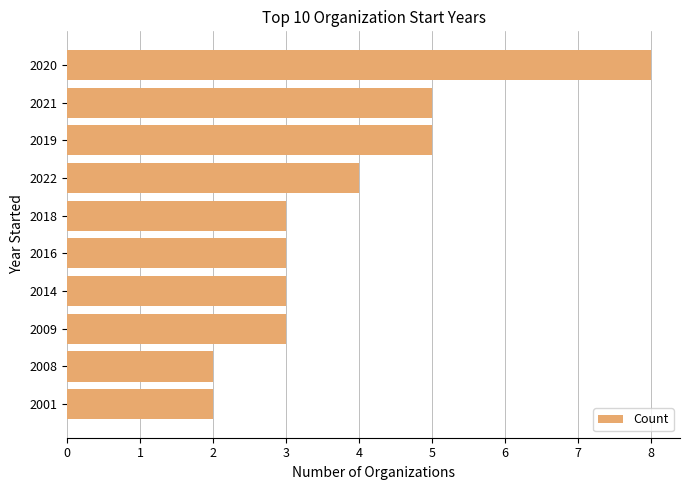

Which category has the highest value across all series?

2020